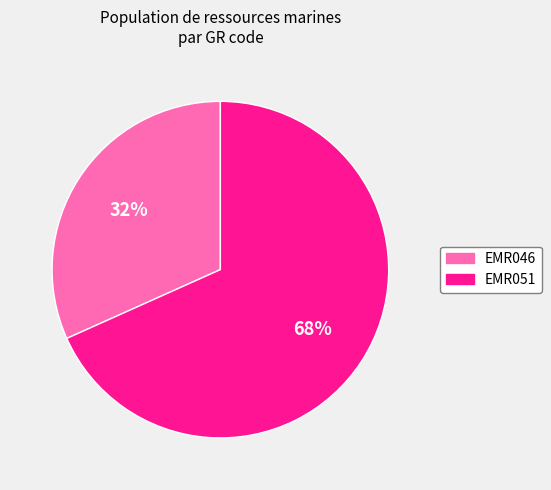

Rank the categories by value from lowest to highest.

EMR046, EMR051